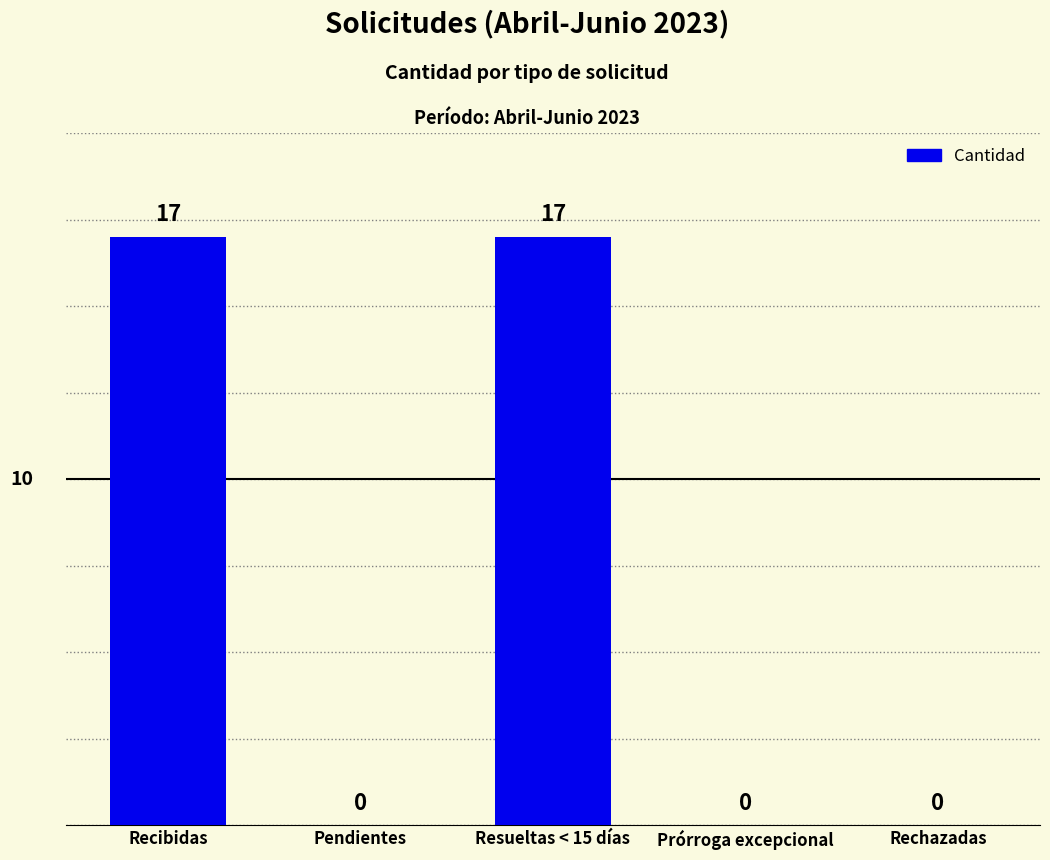

Are the bars horizontal?

No